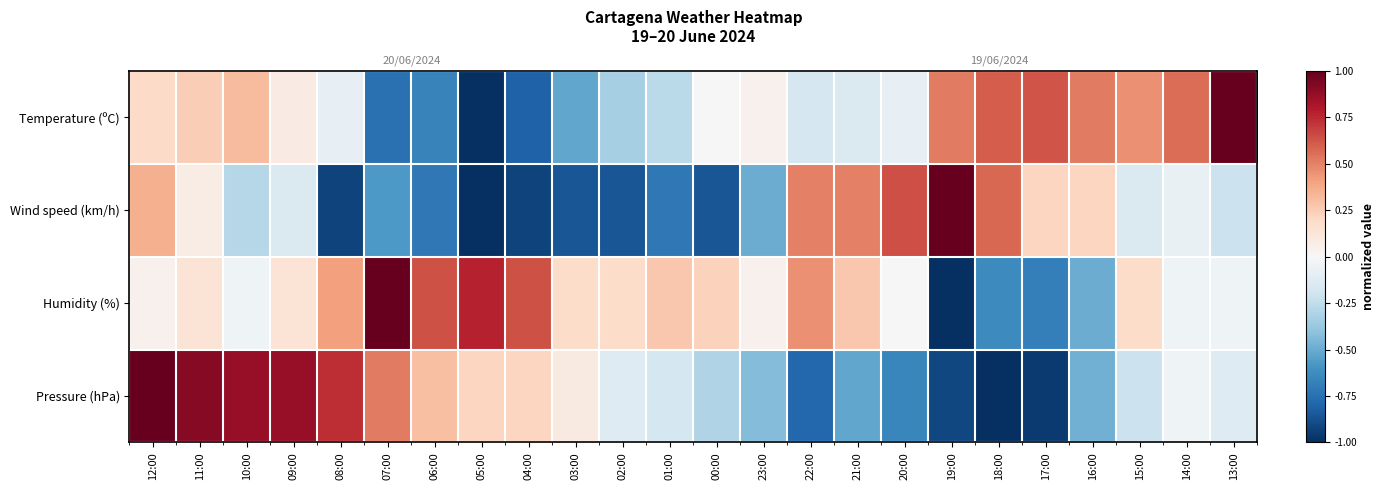

What is the maximum value for Humidity (%)?

1.0